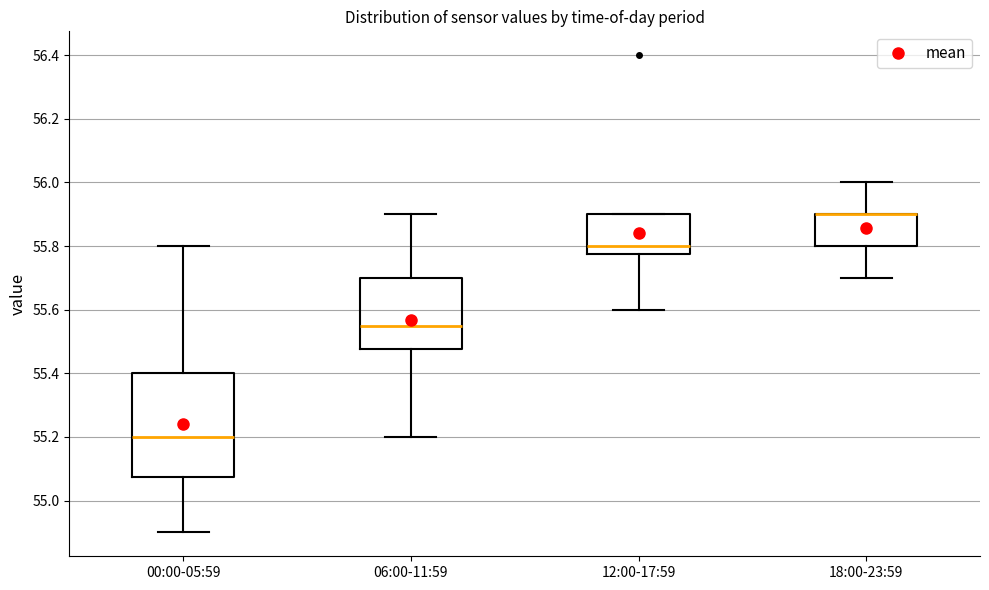

Reading left to right, read every box against the y-axis: the position of its median line, the range the box covers, and the ends of its whiskers. The values are not printed on the chart, so give them approximately, as read against the axis.

00:00-05:59: median 55.20, box 55.08 to 55.40, whiskers 54.90 to 55.80
06:00-11:59: median 55.56, box 55.48 to 55.70, whiskers 55.20 to 55.90
12:00-17:59: median 55.80, box 55.78 to 55.90, whiskers 55.60 to 55.90
18:00-23:59: median 55.90 (drawn on the box's upper edge), box 55.80 to 55.90, whiskers 55.70 to 56.00